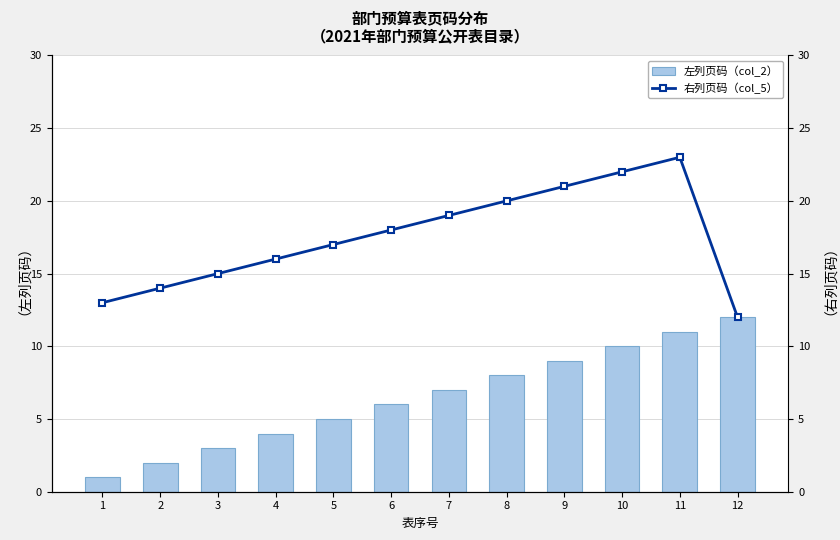

Is it true that 左列页码（col_2） equals 12 at 12?

True